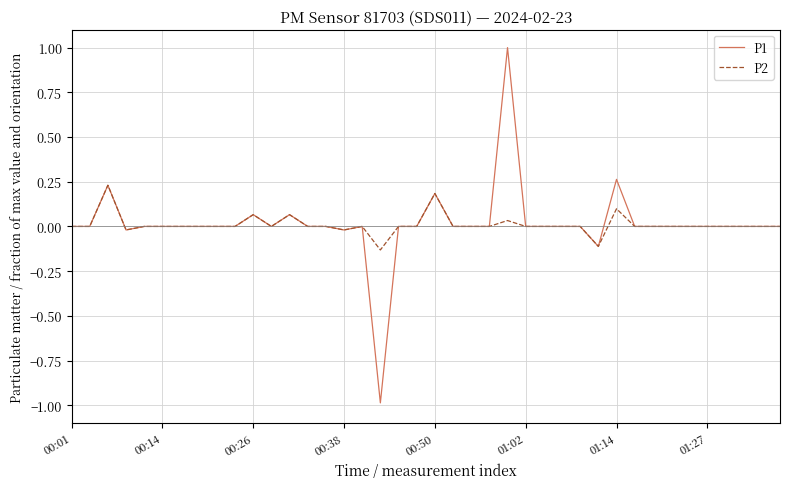

What is the maximum value for P1?

1.0